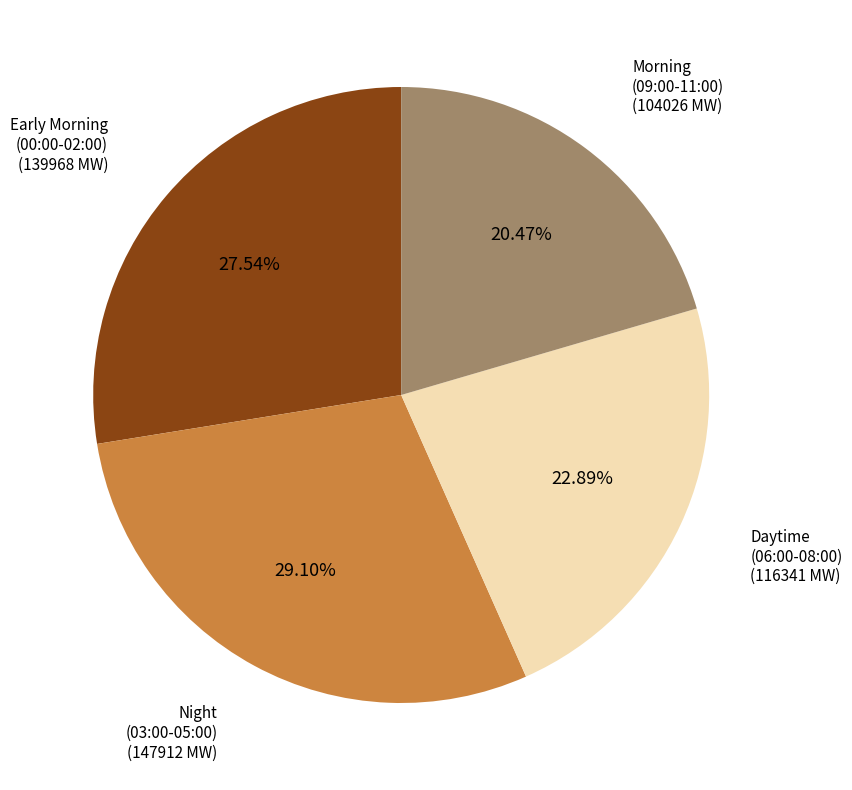

Is there a majority slice in this chart?

No